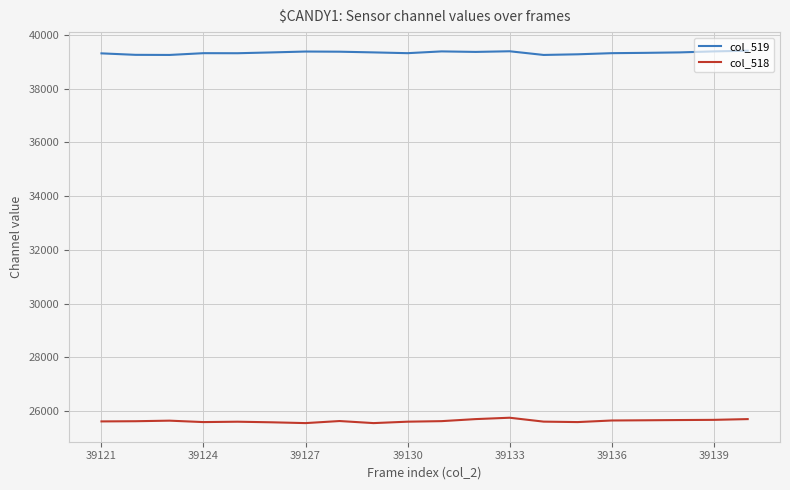

What are all the series names shown in the legend?

col_519, col_518